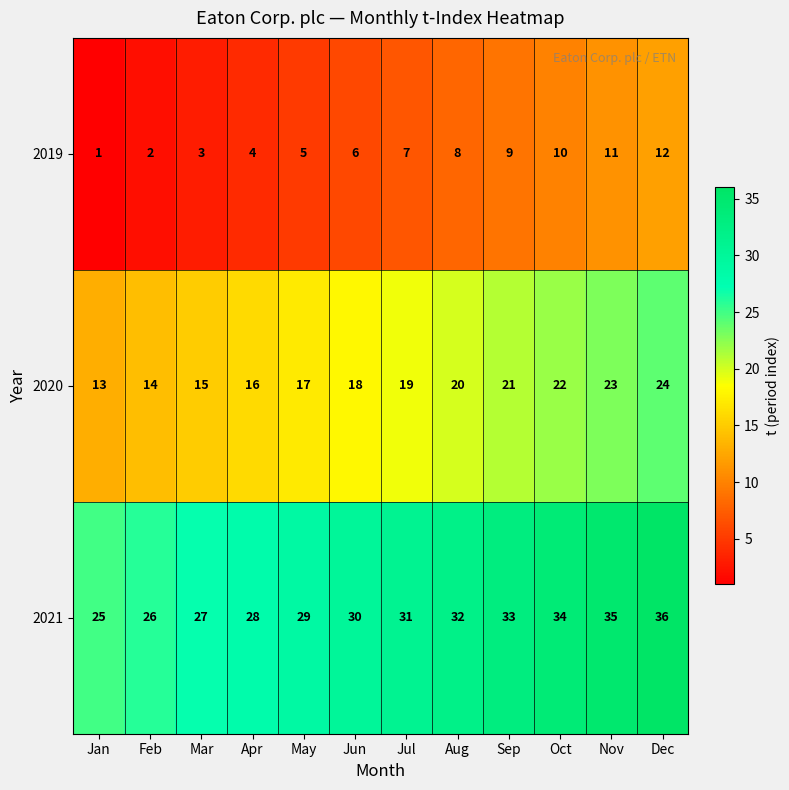

Is it true that 2020 equals 19 at Jan?

False